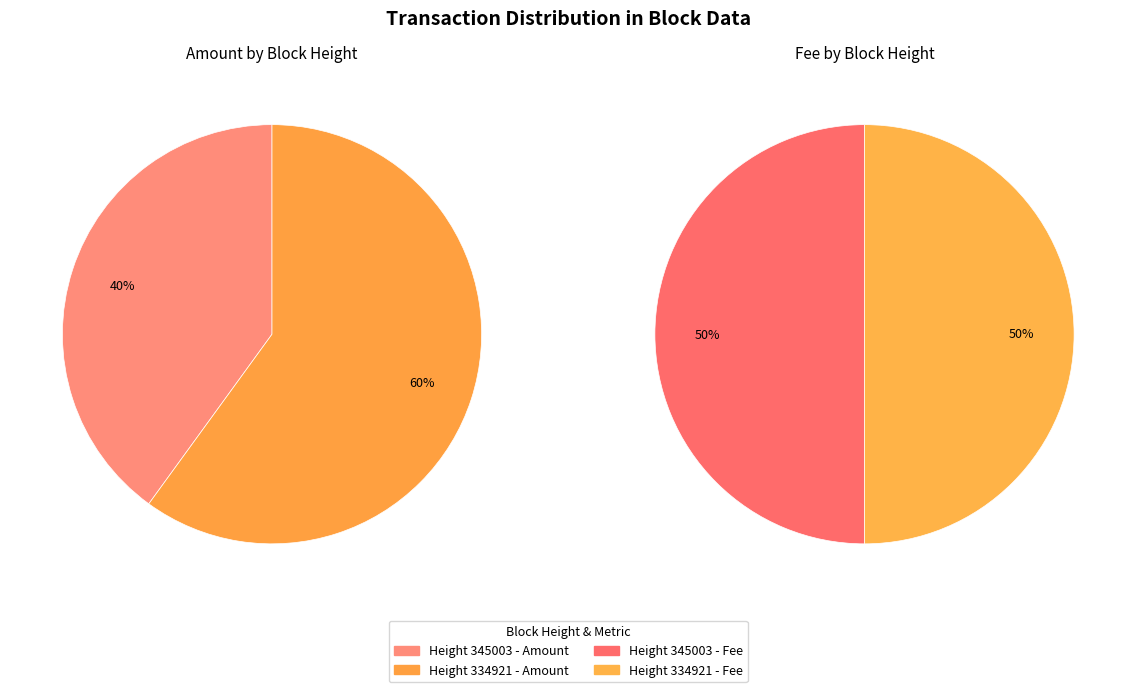

How many slices are in this pie chart?

2